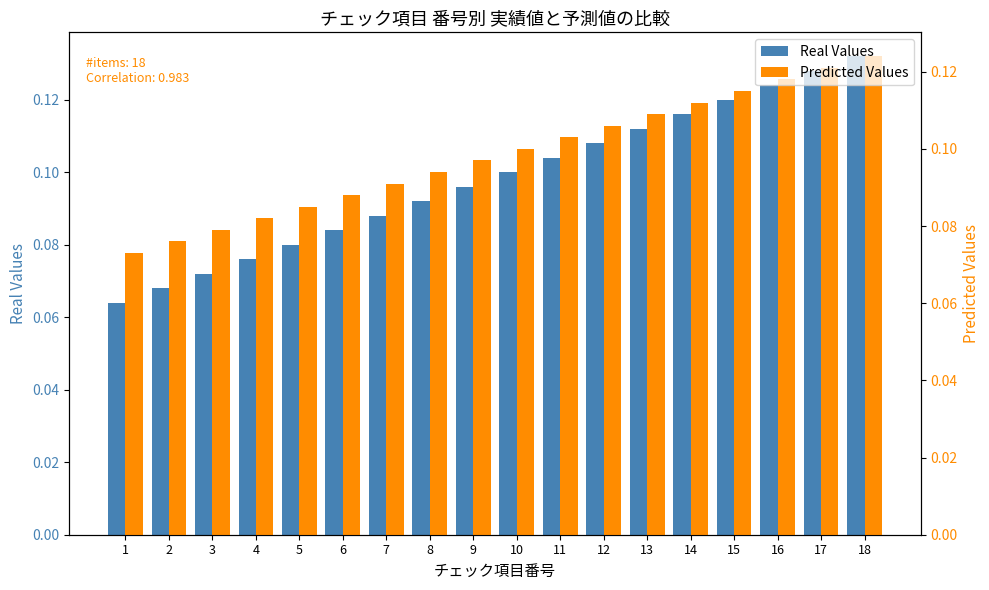

Is the value of Predicted Values at 10 greater than the value of Real Values at 16?

No